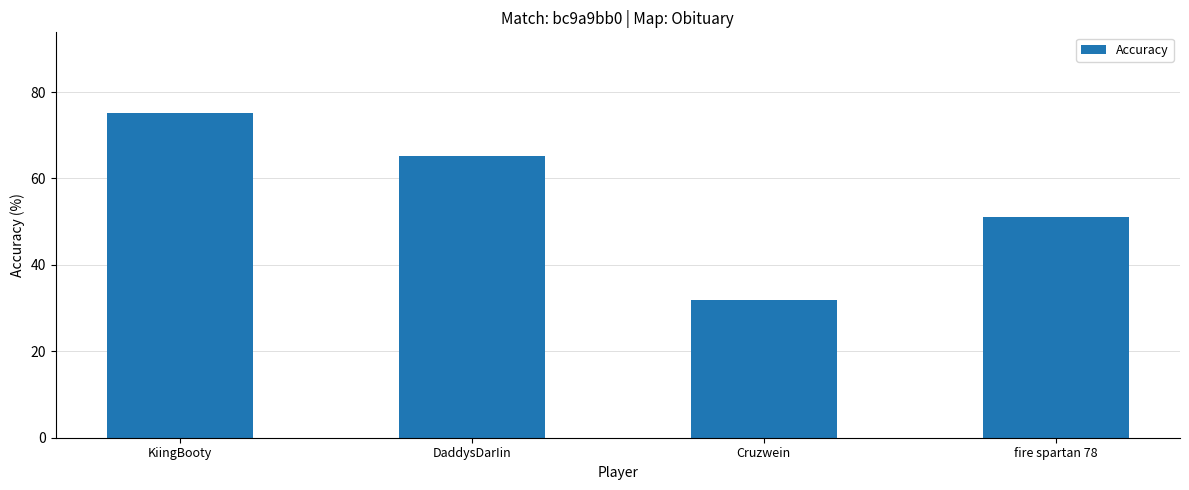

List the labels in order of value, largest first.

KiingBooty, DaddysDarIin, fire spartan 78, Cruzwein